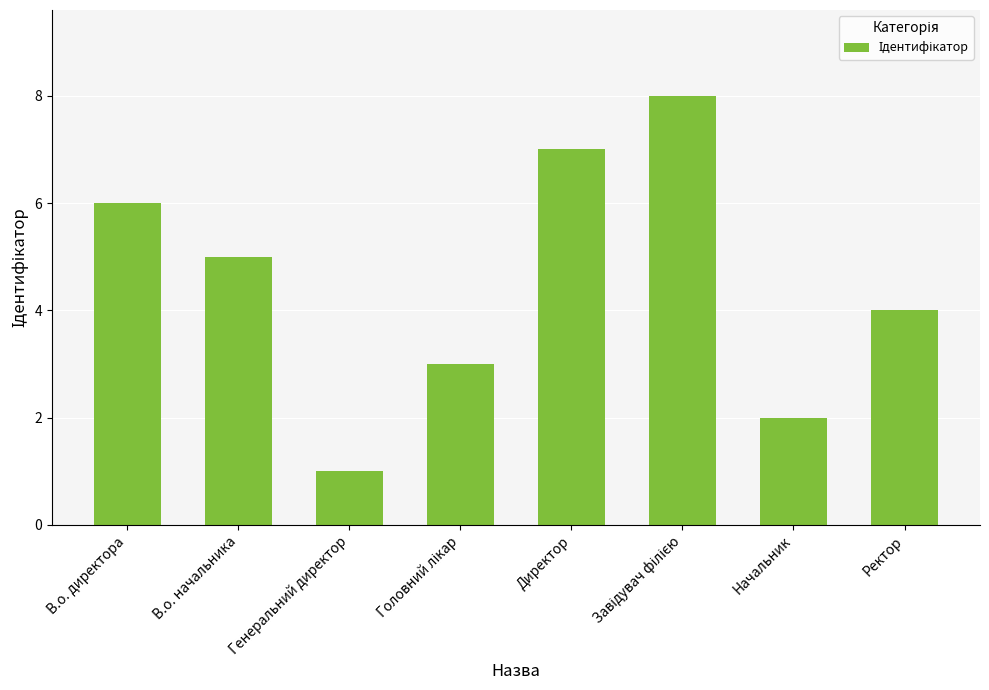

Reading left to right, transcribe all the data shown in this chart.

6	5	1	3	7	8	2	4